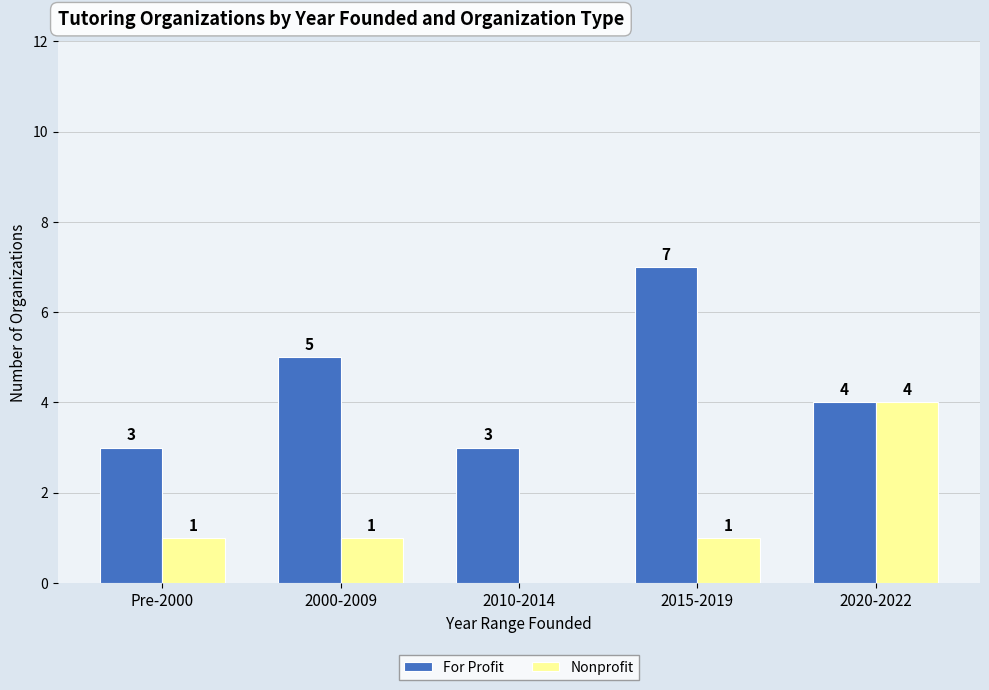

Where does the For Profit series first go above 4?

2000-2009